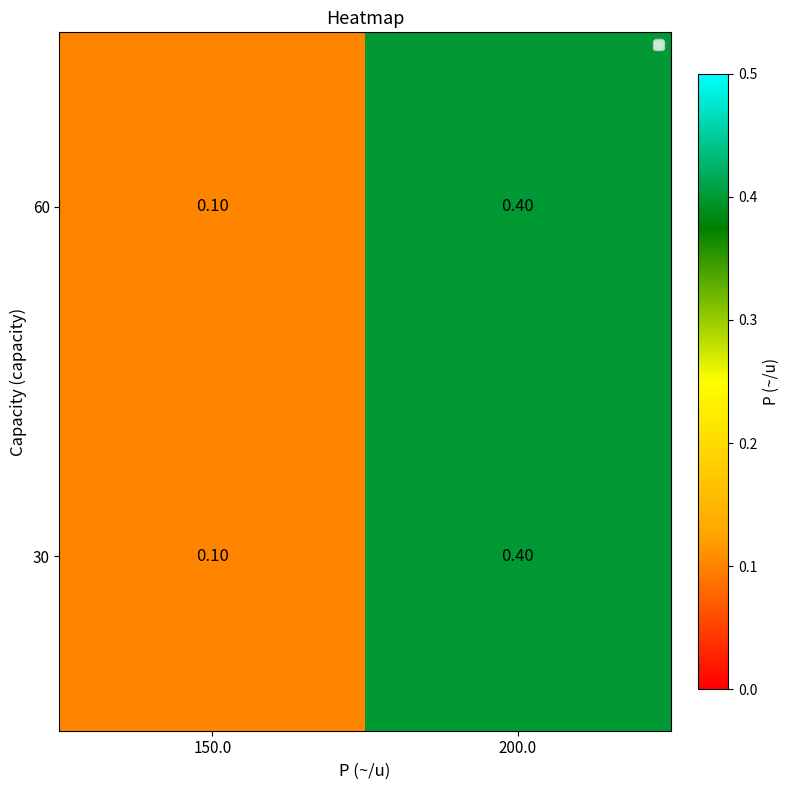

What is the minimum value shown in the chart?

0.1